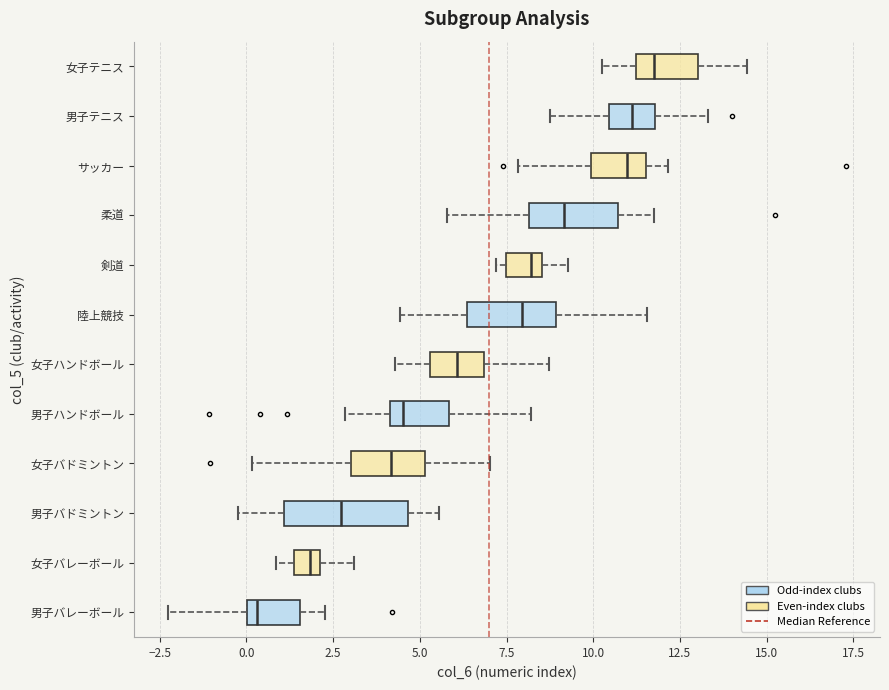

Where does the median line of the box for 女子バドミントン sit on the x-axis? The values are not printed on the chart, so give them approximately, as read against the axis.

4.0